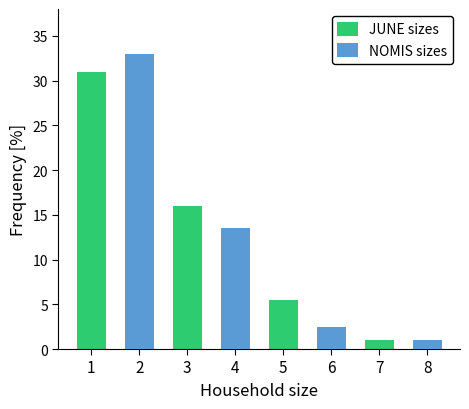

Which category has the highest value across all series?

2